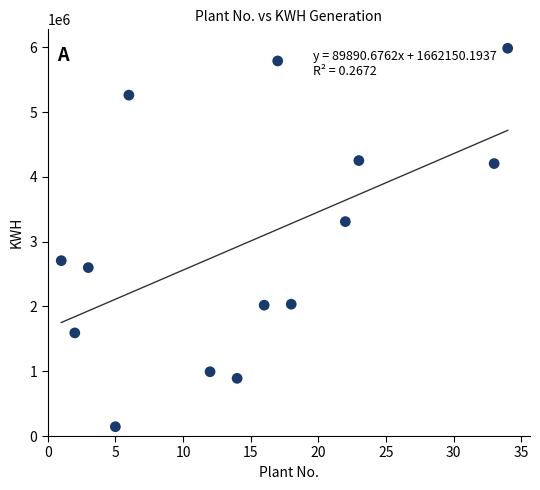

What is the range of Y values (max minus min)?

5842218